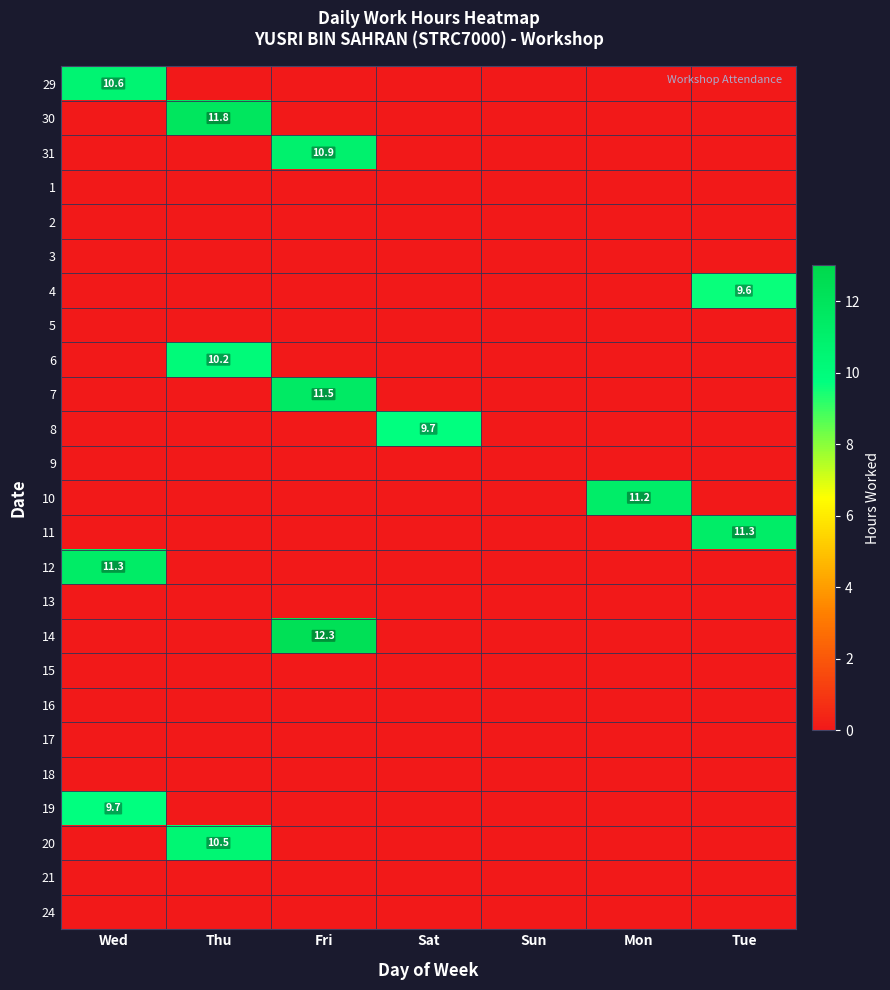

At which category is the sum across all series the highest?

Fri